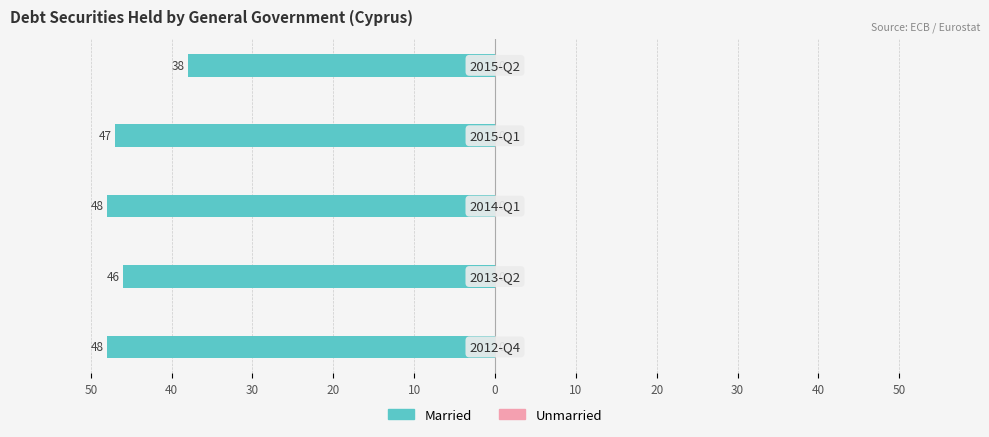

Are the bars horizontal?

Yes